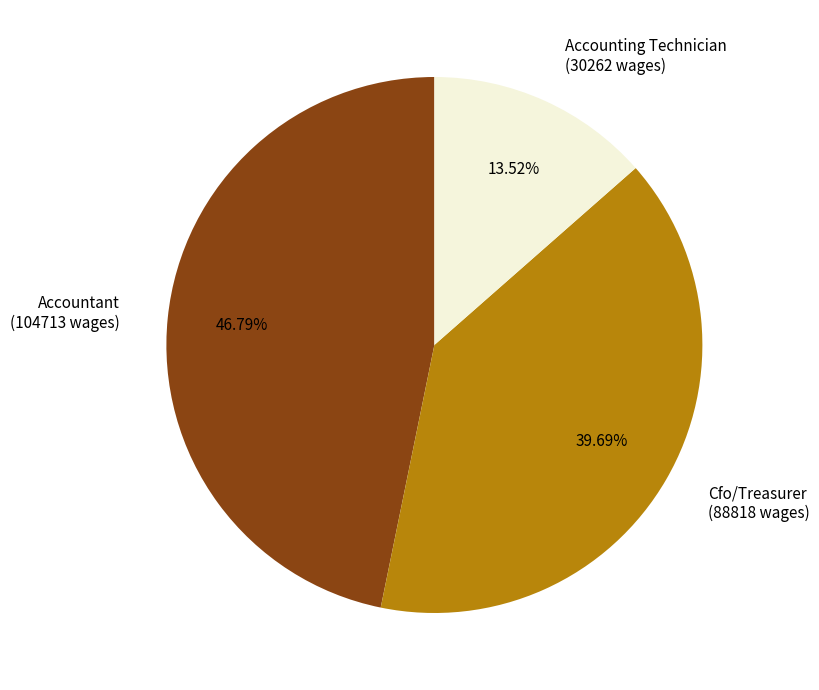

Is there any slice that represents more than half of the pie?

No